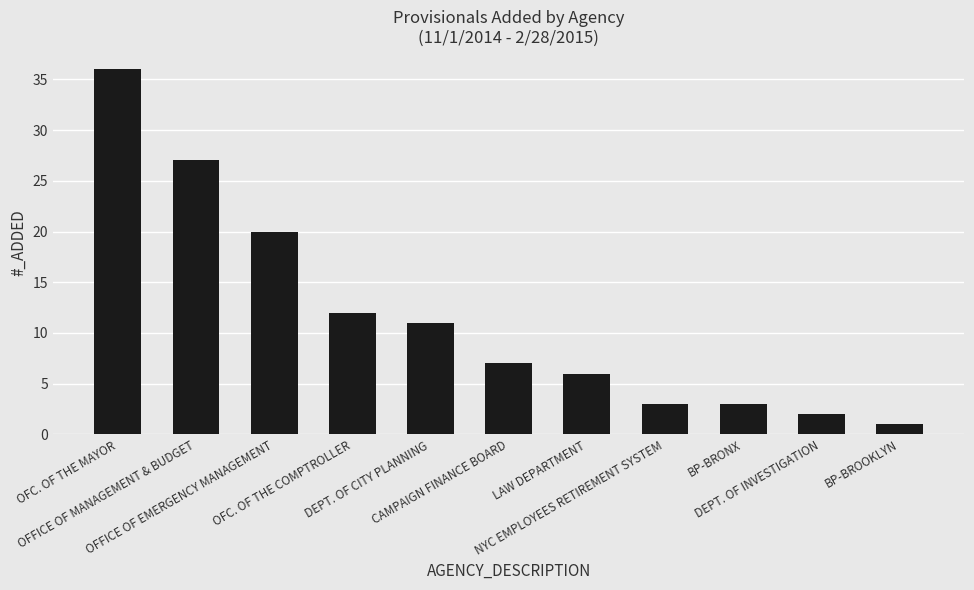

Approximately how many times larger is the value at DEPT. OF INVESTIGATION compared to LAW DEPARTMENT?

0.3